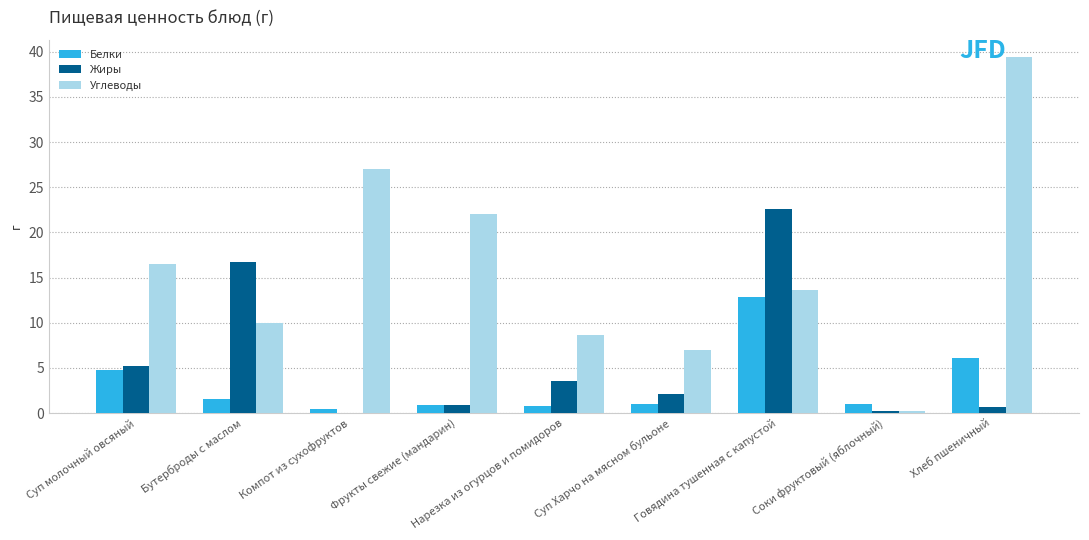

How many values in the Жиры series exceed 2?

5